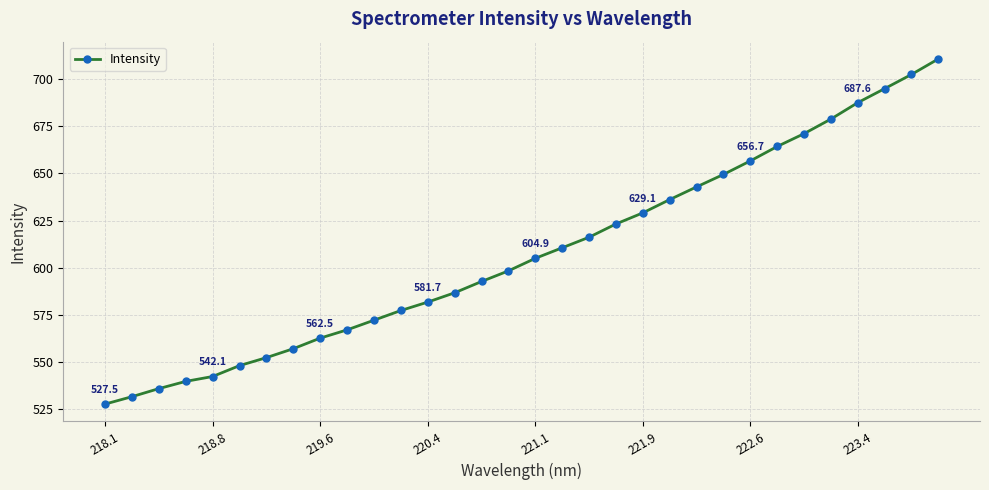

What is the value of the 32nd point from the left?

710.9